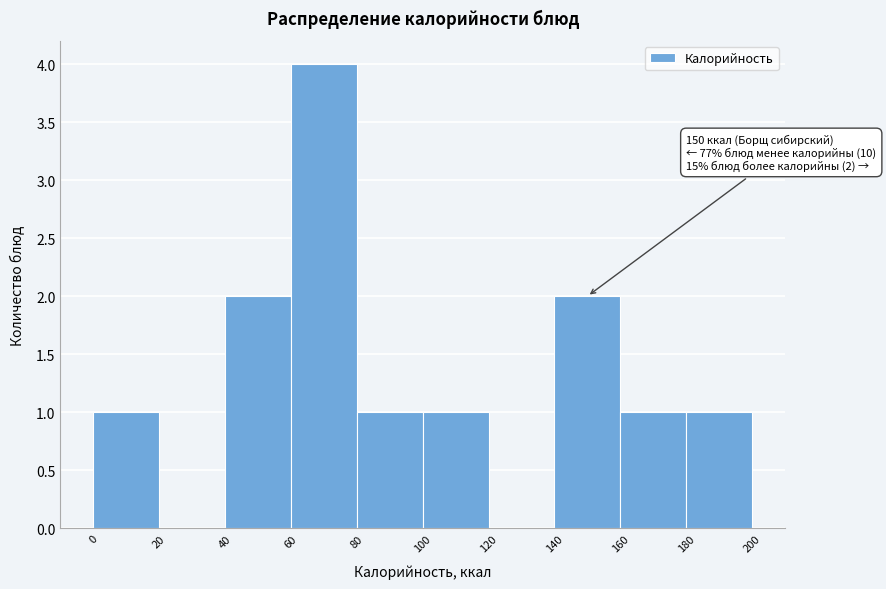

Which range on the x-axis has the tallest bar?

60 to 80